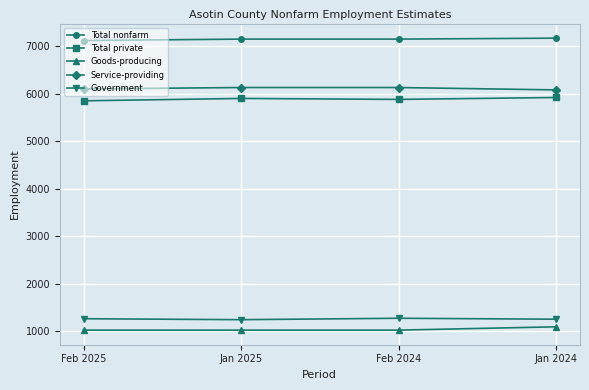

The value of Service-providing at Jan 2025 is 6130. True or false?

True